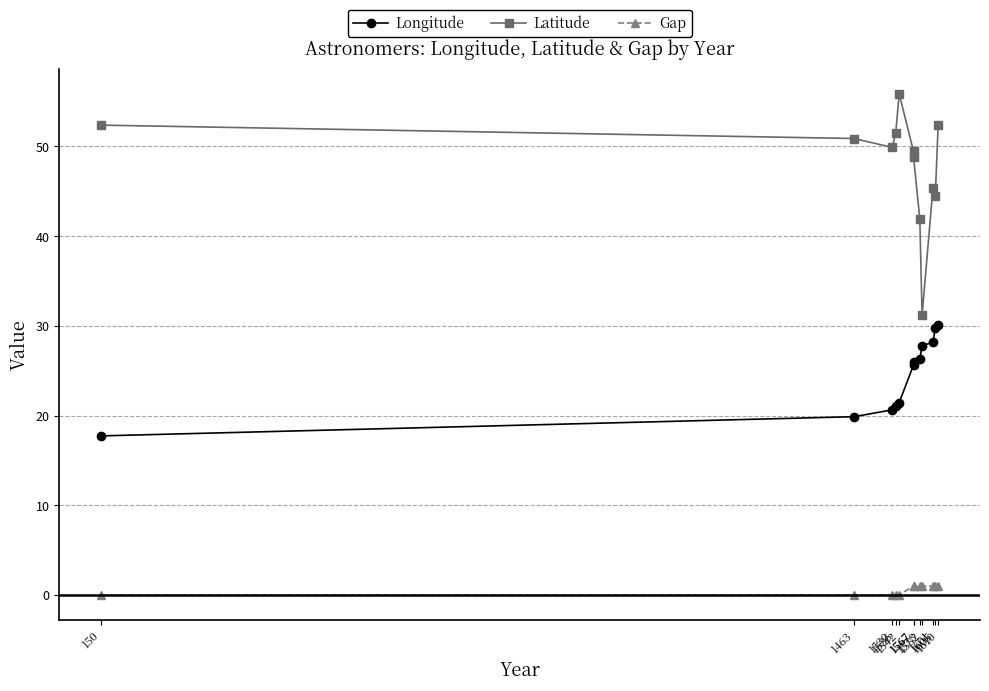

Count the Gap values in the range 0 to 1.

12